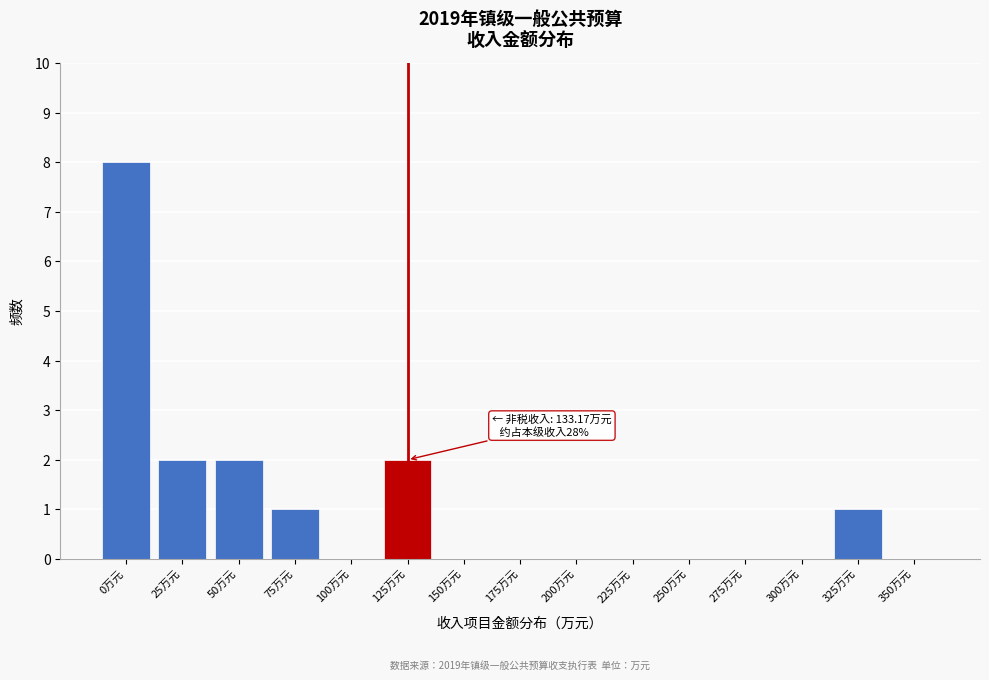

Reading right to left, what are all the values shown in this chart?

350万元=0	325万元=1	300万元=0	275万元=0	250万元=0	225万元=0	200万元=0	175万元=0	150万元=0	125万元=2	100万元=0	75万元=1	50万元=2	25万元=2	0万元=8